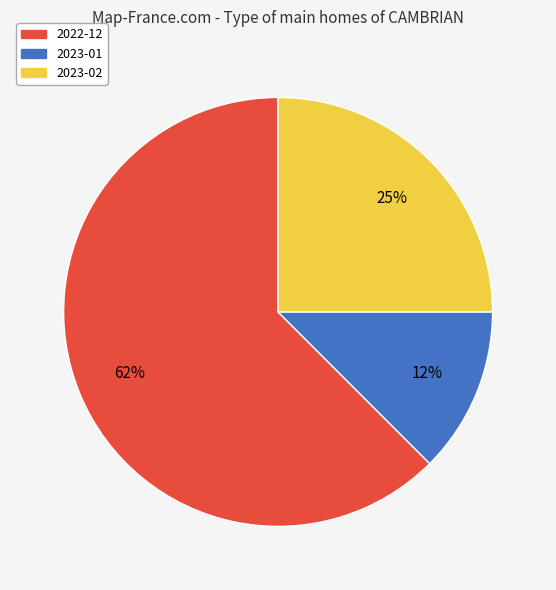

To the nearest percent, what portion does 2023-02 represent?

25%